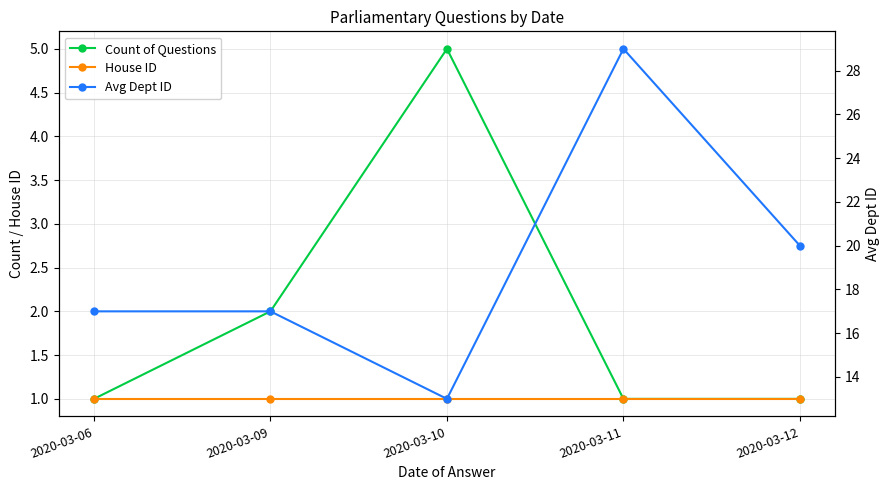

What is the difference between the maximum and minimum values in the Avg Dept ID series?

16